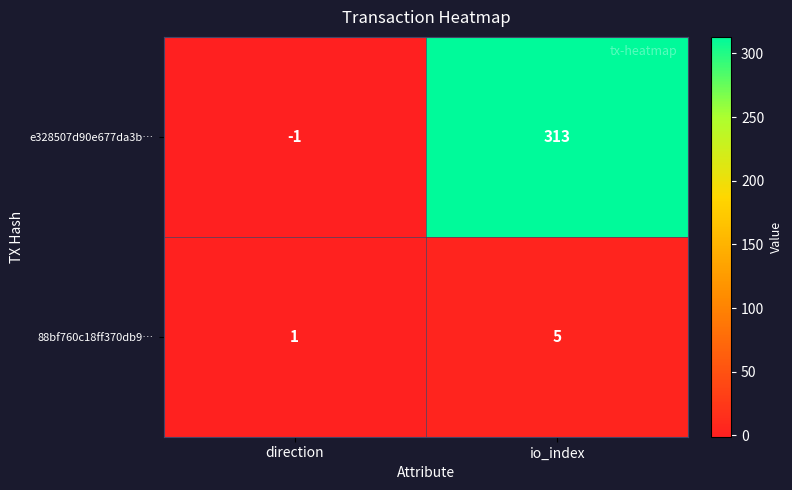

What is the minimum value shown in the chart?

-1